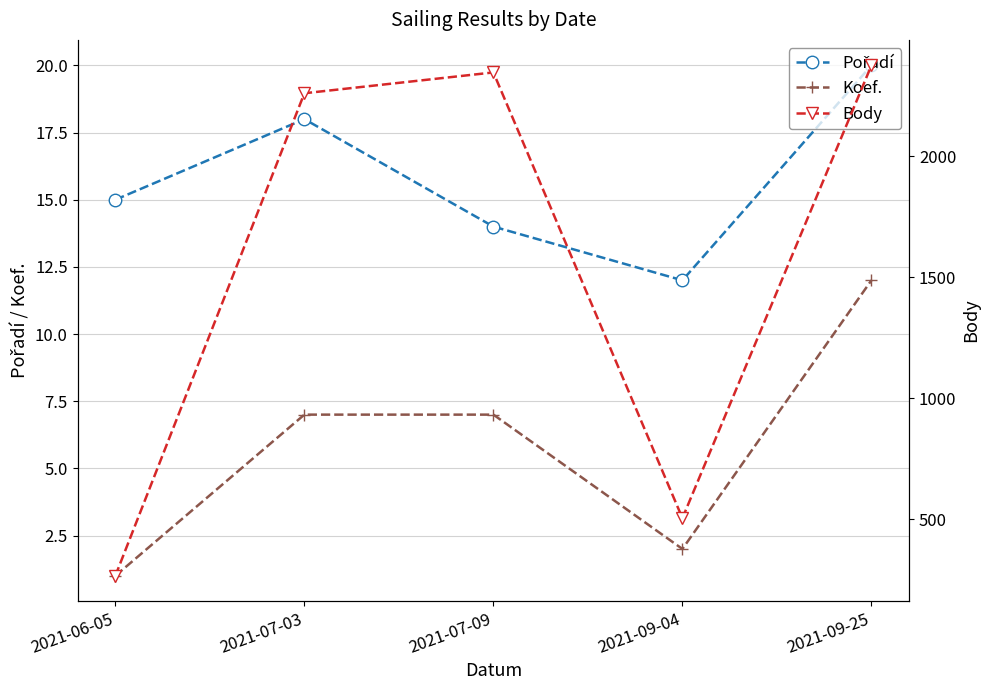

What are all the series names shown in the legend?

Pořadí, Koef., Body